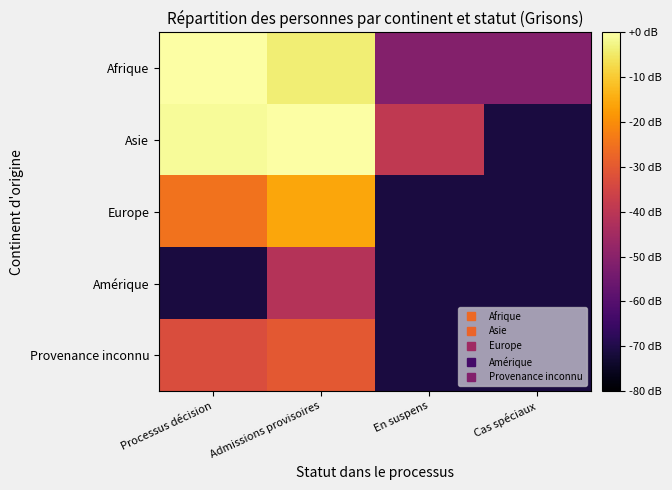

Which label corresponds to the largest value in the chart?

Admissions provisoires